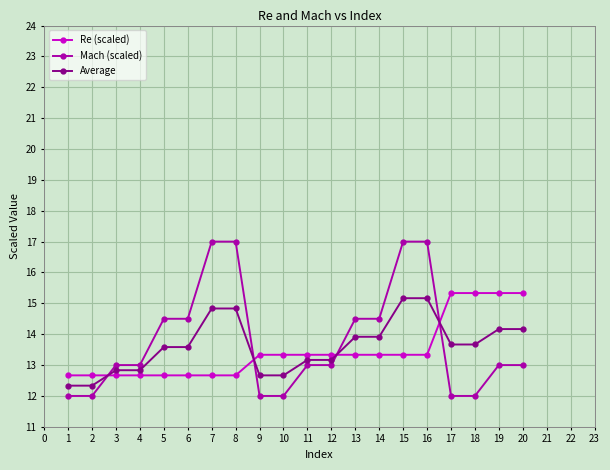

At how many categories does at least one series exceed 15?

8